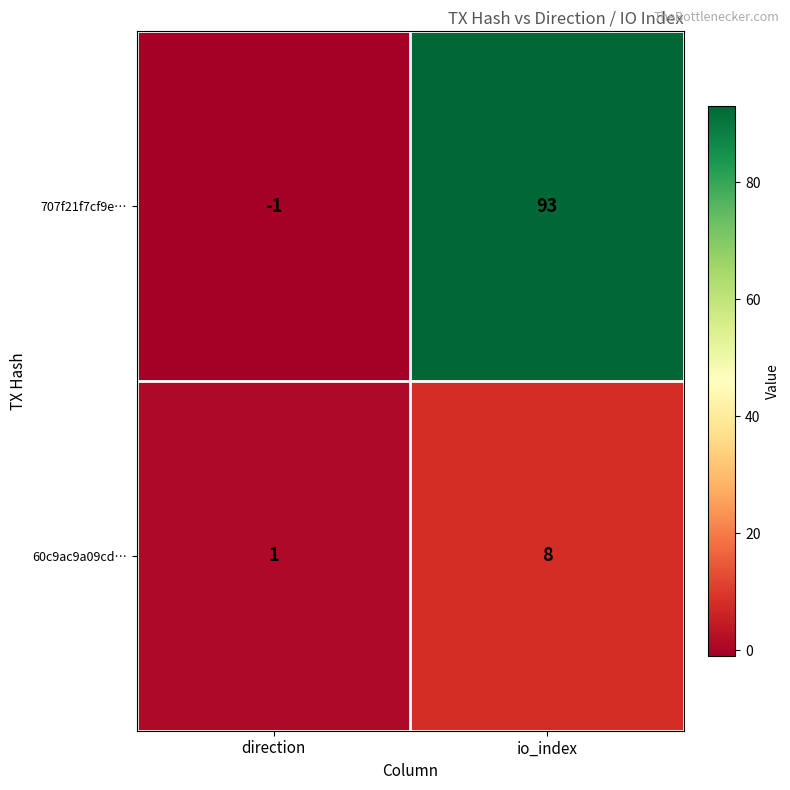

At io_index, list the series in order from smallest to largest.

60c9ac9a09cd…, 707f21f7cf9e…